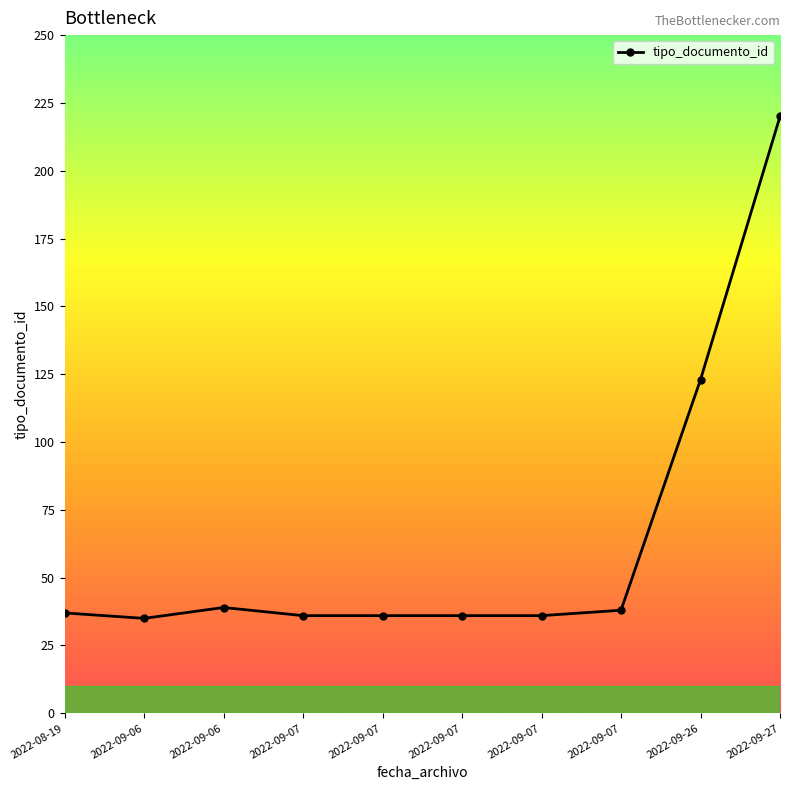

Where is the first local minimum?

2022-09-06